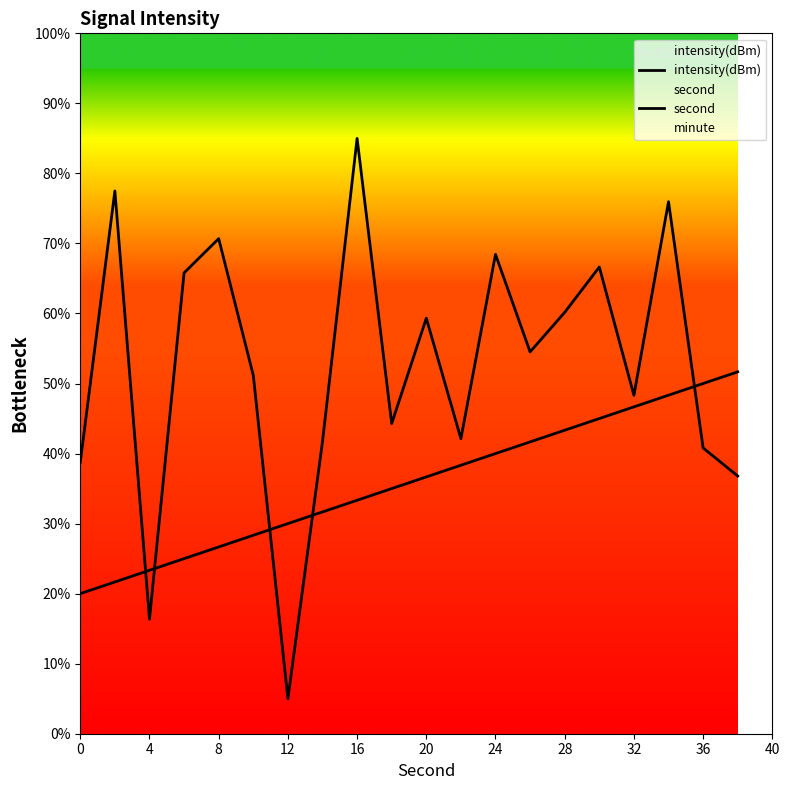

What is the maximum value shown in the chart?

85.0